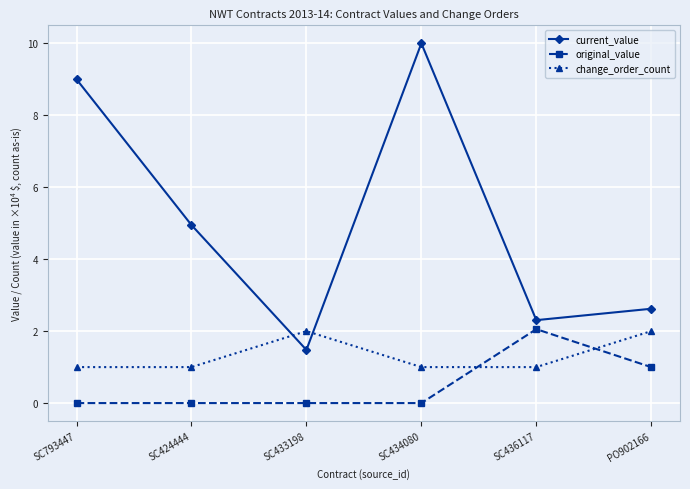

What is the maximum value for change_order_count?

2.0